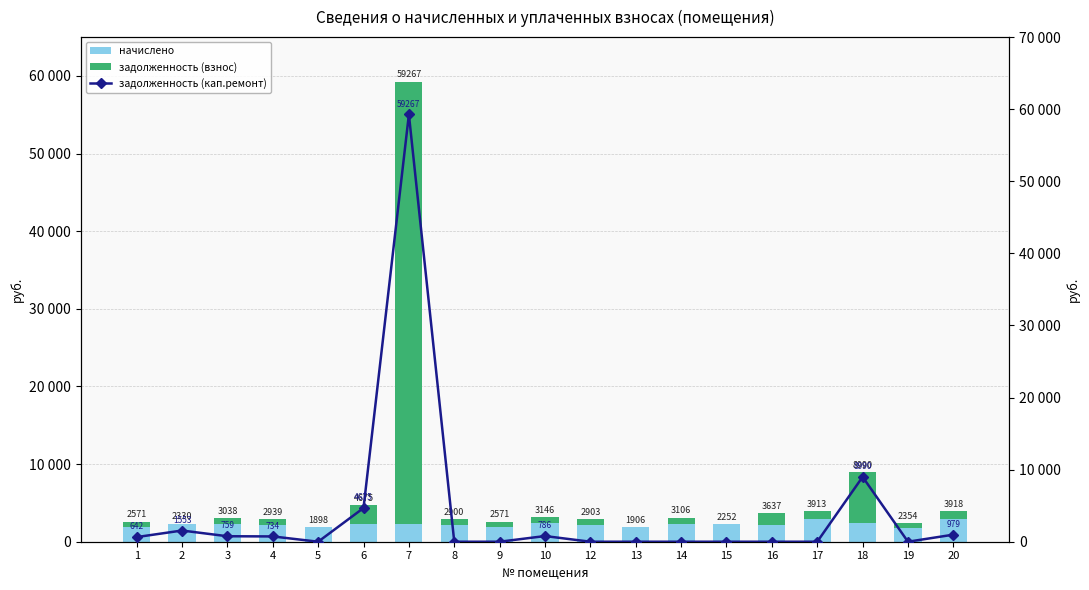

Between 10 and 4, which is larger?

10